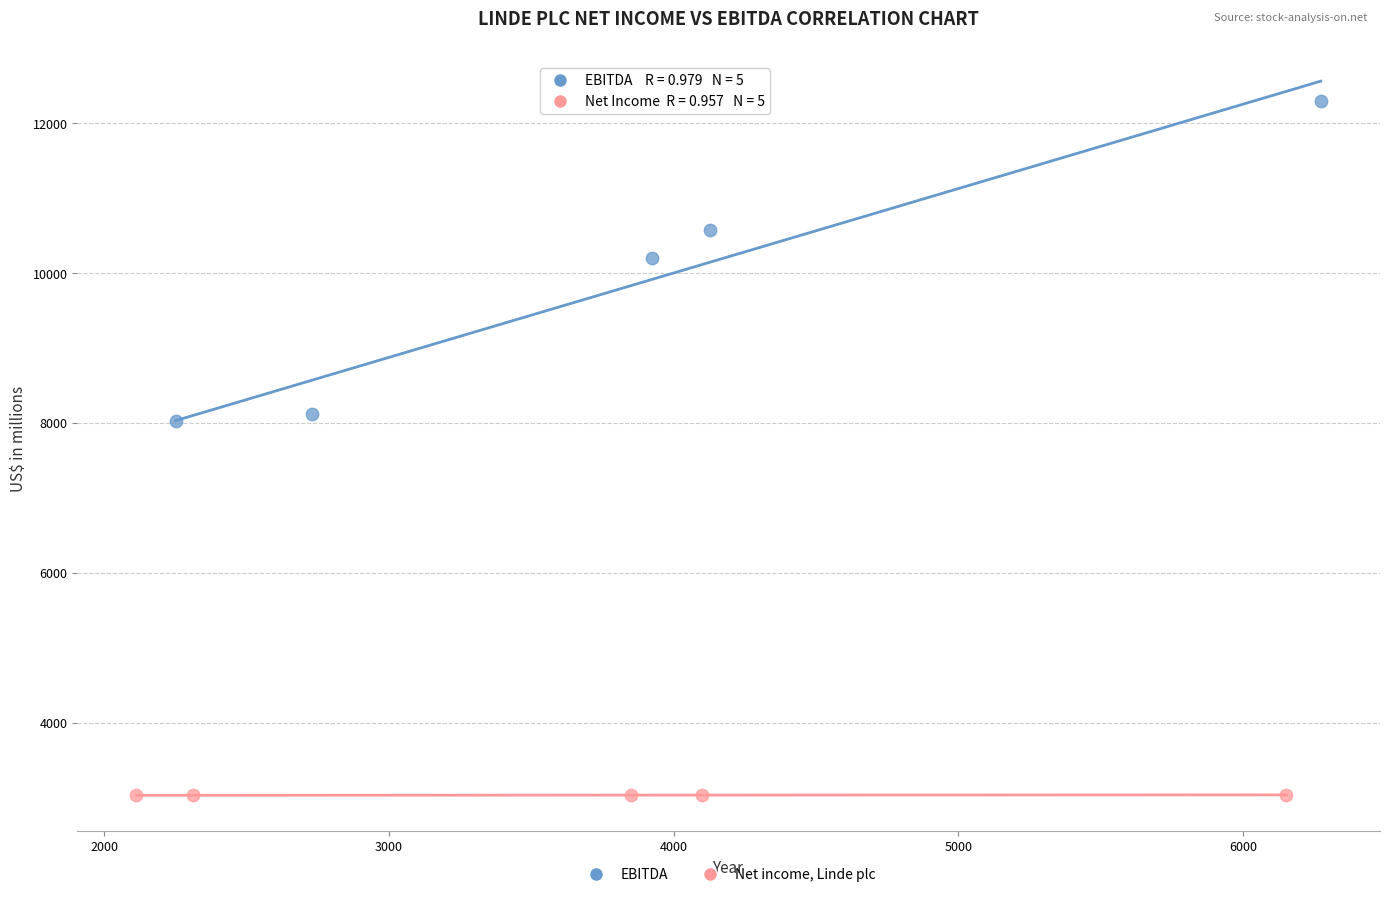

Which series contains the lowest Y value?

Net income, Linde plc